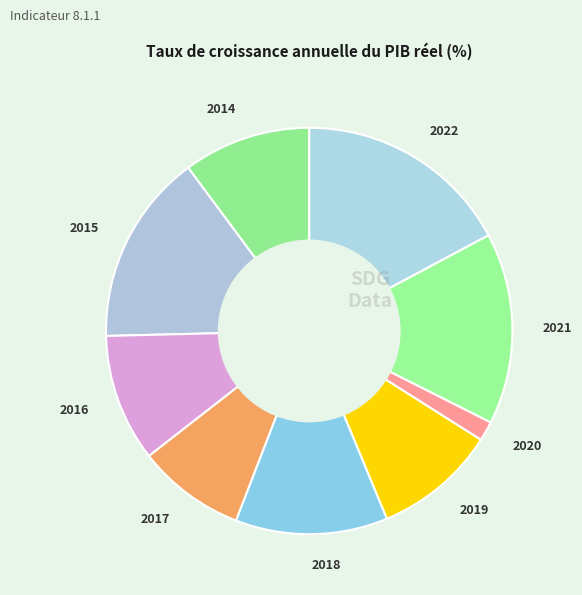

Which category has the biggest portion of the pie?

2022